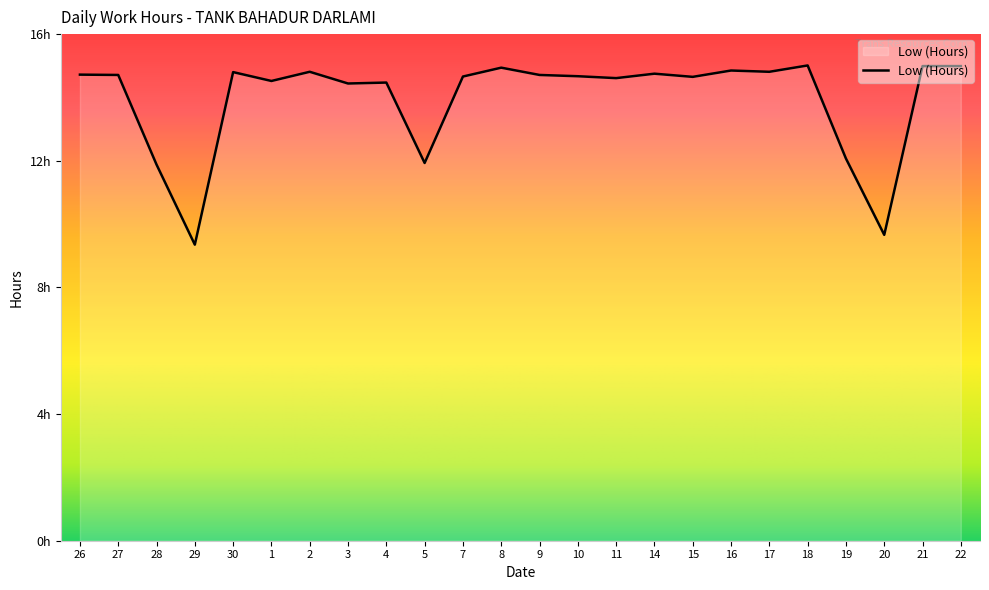

Is this an area chart (filled region under the line)?

Yes